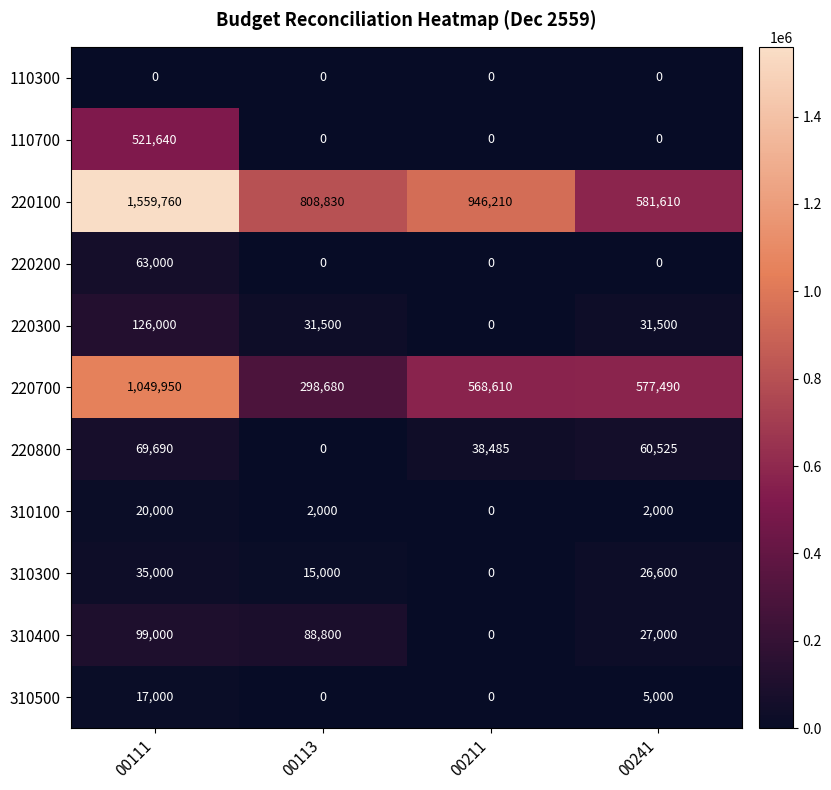

What is the total value across all series at 00241?

1311725